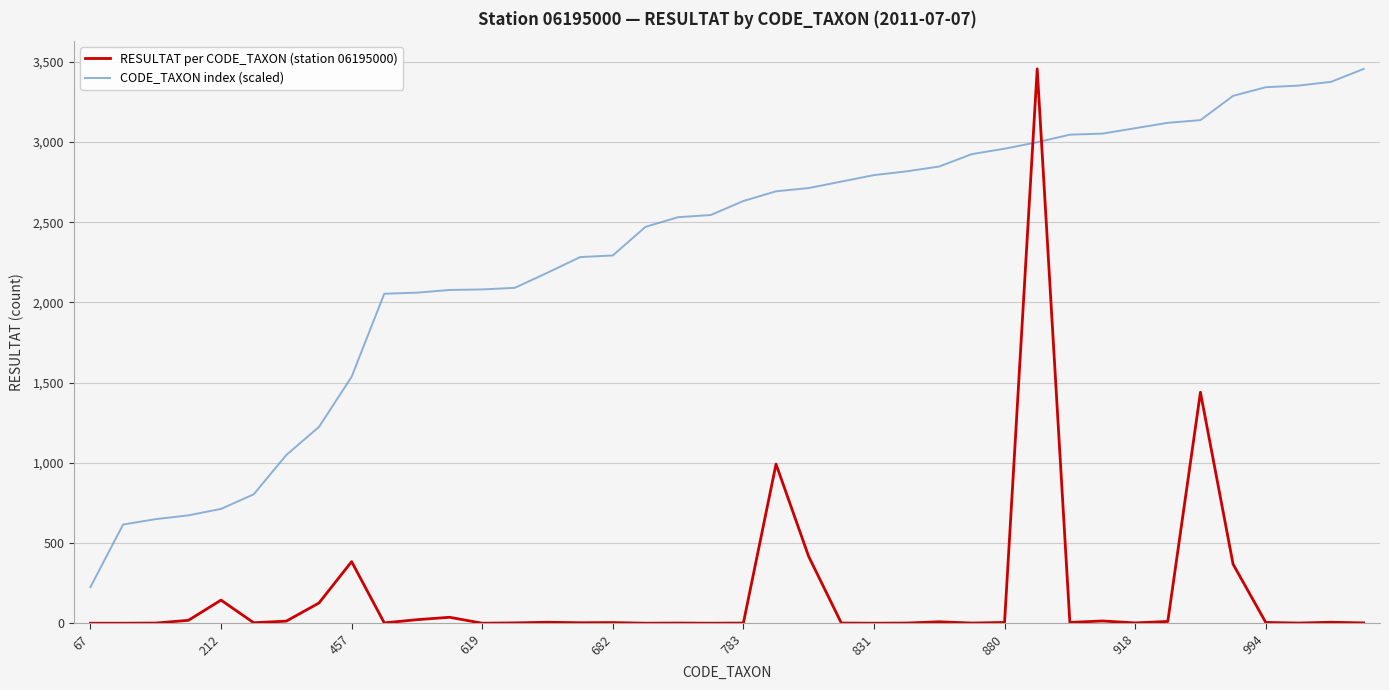

Which series has the largest total across all categories?

CODE_TAXON index (scaled)